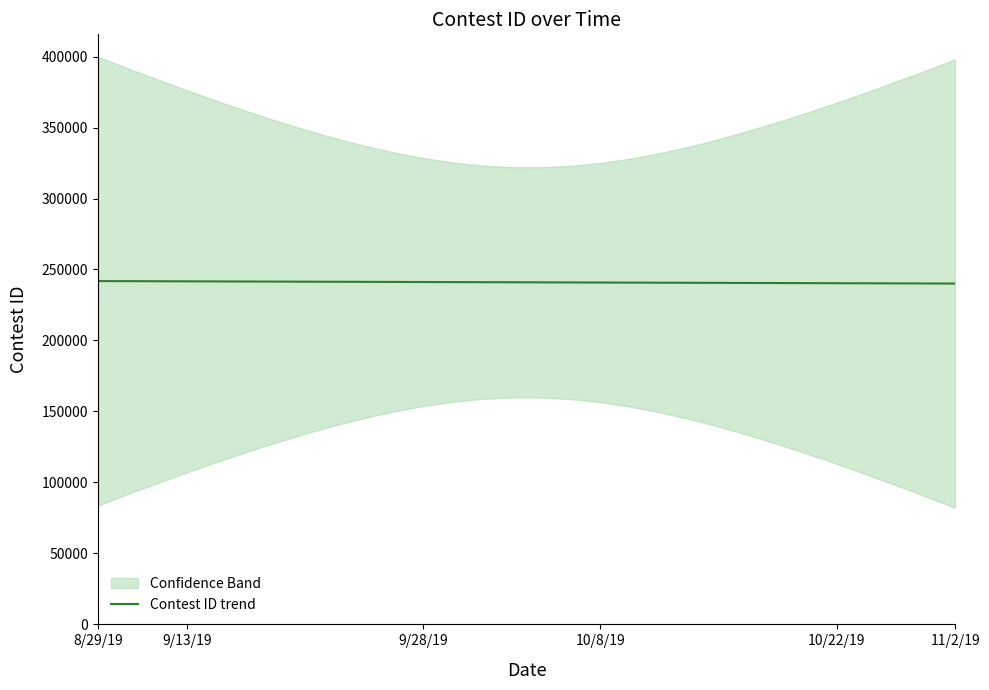

Where is the data nearest to the value 240967?

15